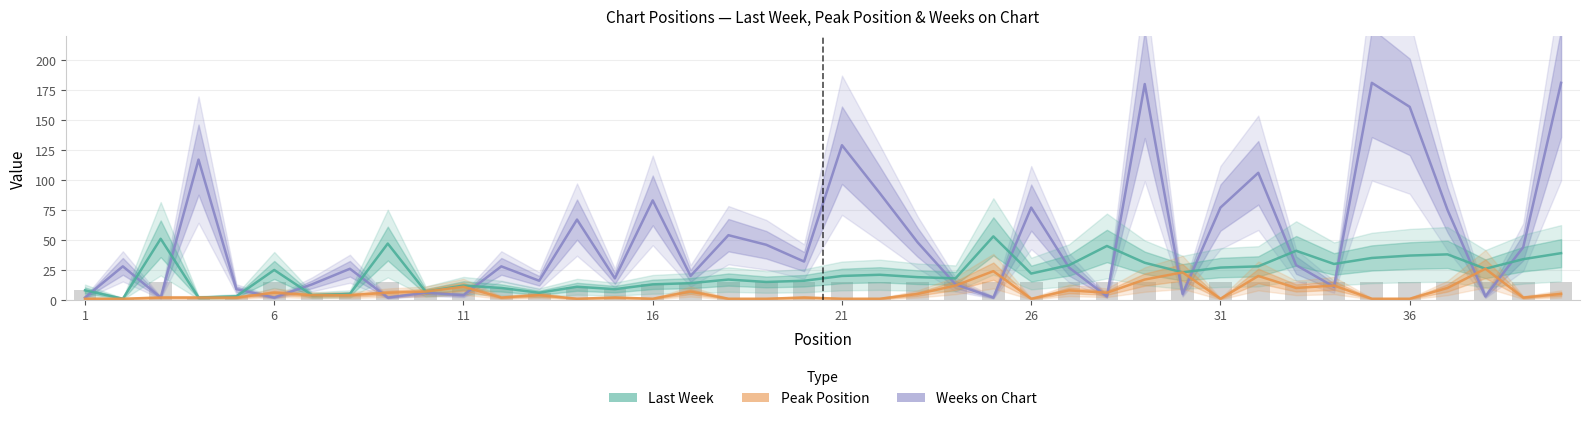

Reading right to left, extract all data points from this chart.

Weeks on Chart: 181	44	3	75	161	181	11	29	106	77	5	180	3	27	77	2	13	48	89	129	32	46	54	20	83	18	67	16	28	4	6	2	26	13	2	9	117	2	28	2
Last Week: 39	34	26	38	37	35	30	41	28	27	23	31	45	29	22	53	18	19	21	20	16	15	17	14	13	9	11	6	10	12	7	47	5	4	25	3	2	51	1	8
Peak Position: 5	2	26	10	1	1	12	10	20	1	23	17	6	8	1	24	12	5	1	1	2	1	1	7	1	2	1	4	2	11	7	6	4	4	6	2	2	2	1	1